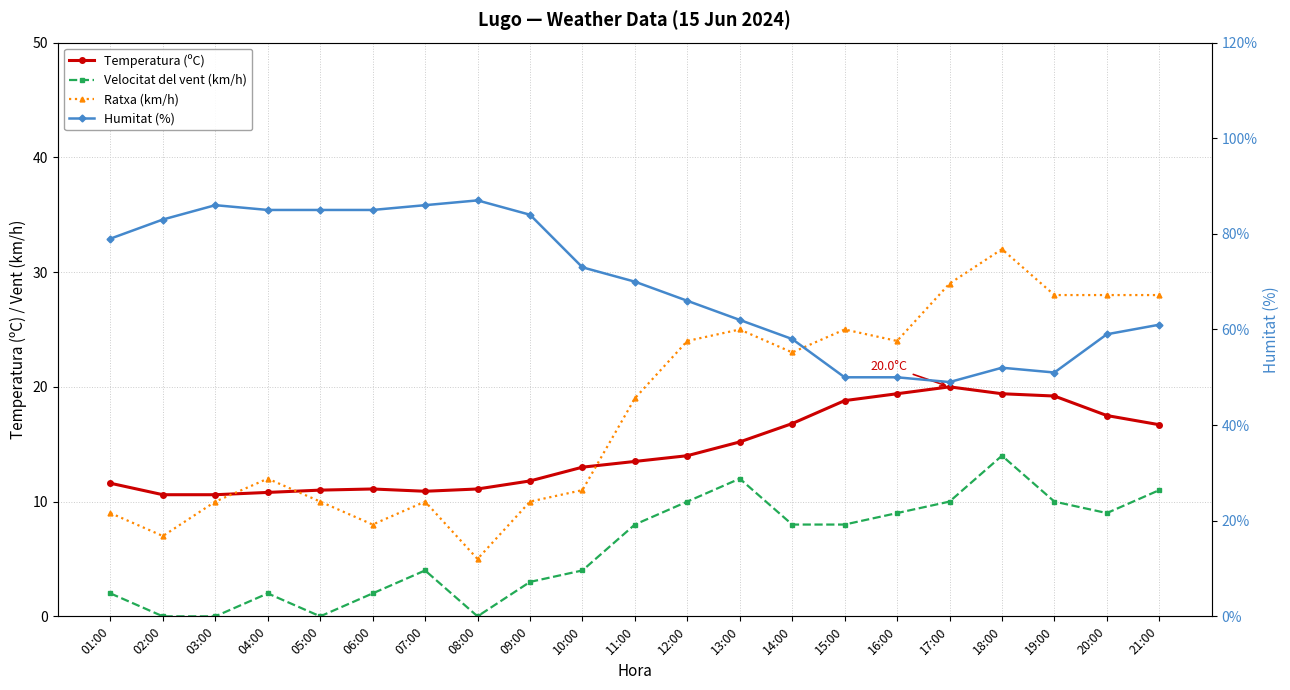

After their last crossing, which series has the higher values: Ratxa (km/h) or Temperatura (ºC)?

Ratxa (km/h)